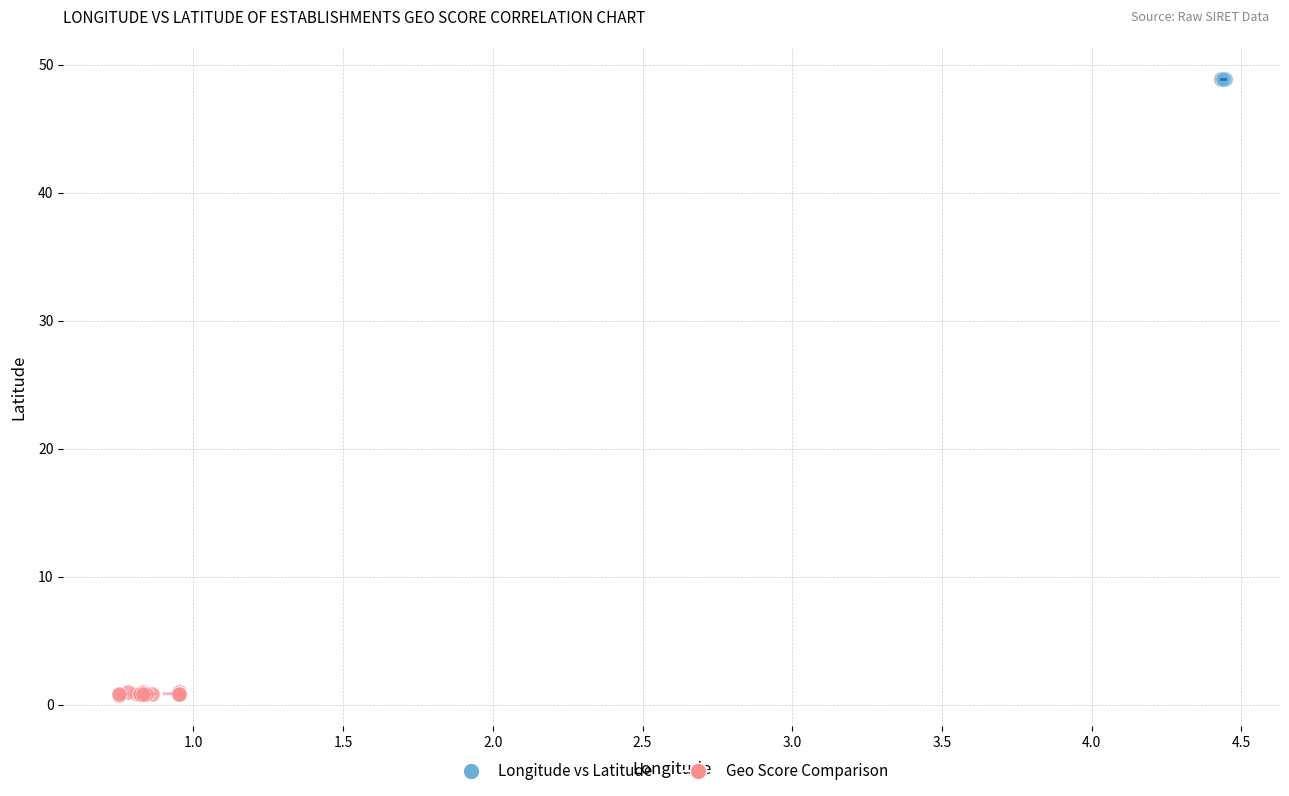

Which series has the widest spread of Y values?

Geo Score Comparison